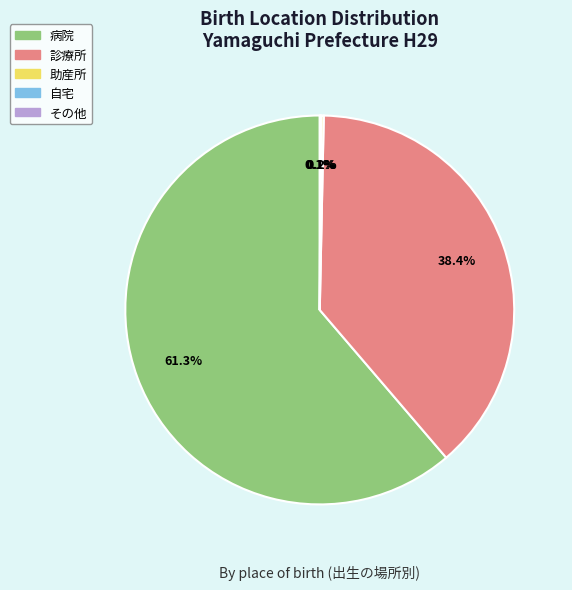

Is there a majority slice in this chart?

Yes